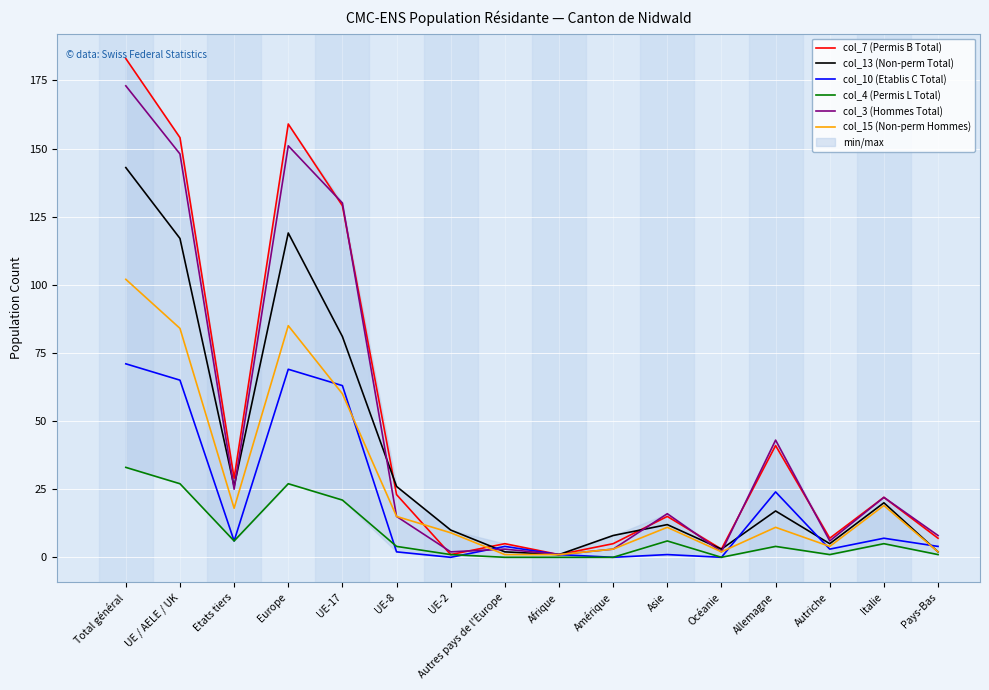

What is the value of the col_7 (Permis B Total) point at the 6th from the left?

23